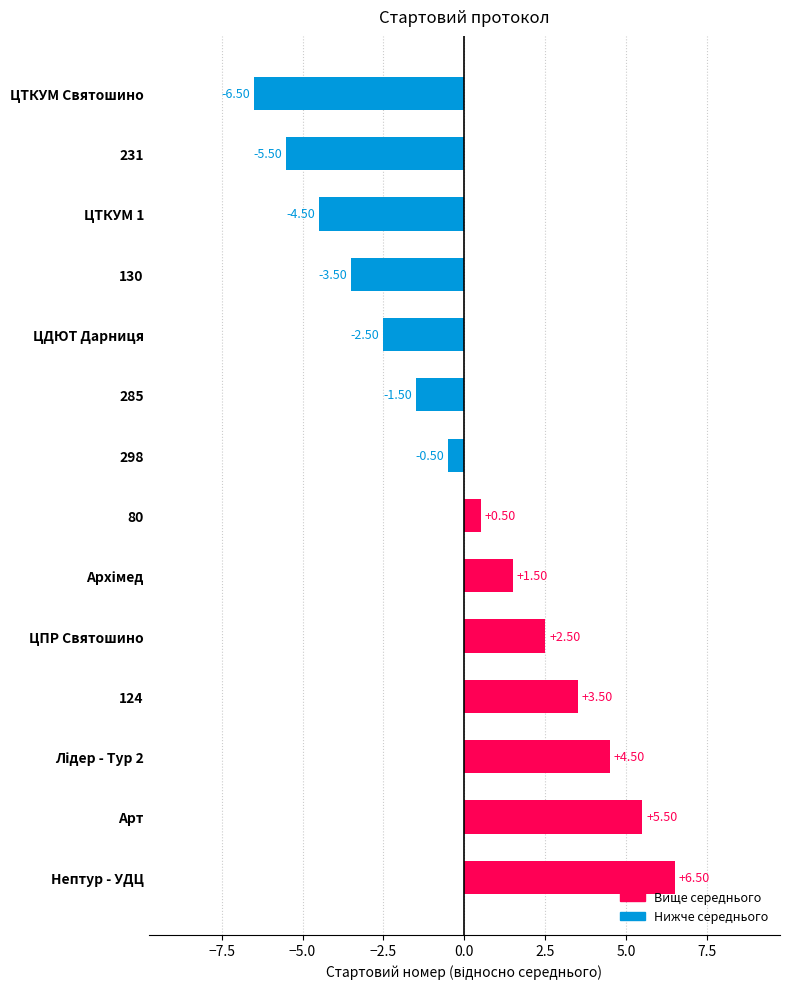

What is the difference between the second highest and second lowest values?

11.0